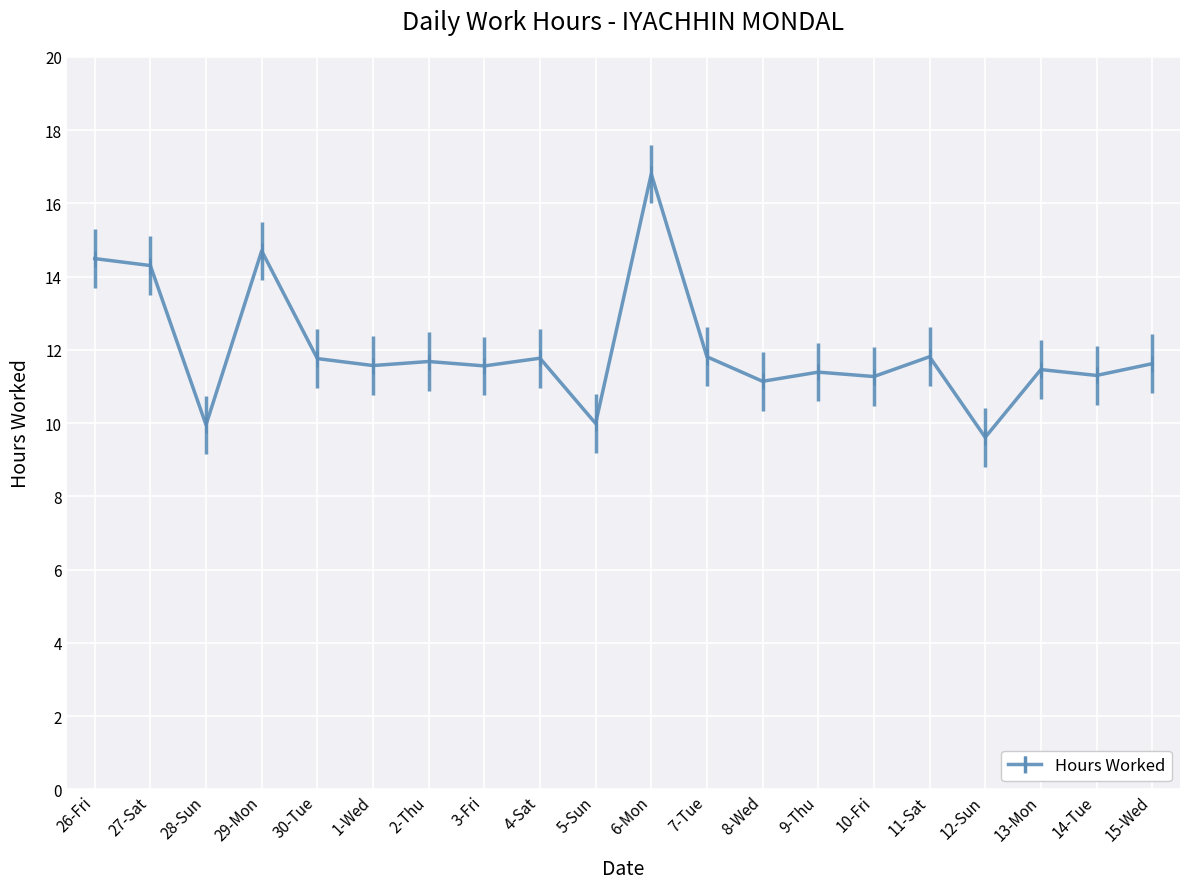

What is the sum of all values?

240.0